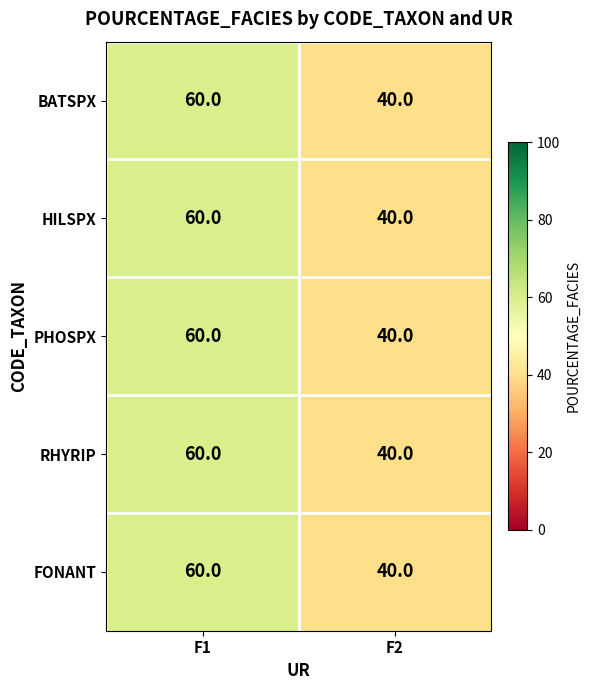

What is the total value across all series at F1?

300